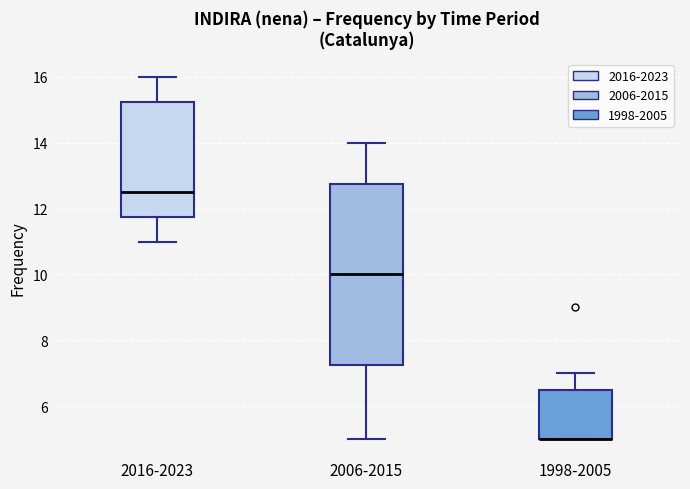

Reading left to right, read every box against the y-axis: the position of its median line, the range the box covers, and the ends of its whiskers. The values are not printed on the chart, so give them approximately, as read against the axis.

2016-2023: median 12.6, box 11.8 to 15.2, whiskers 11.0 to 16.0
2006-2015: median 10.0, box 7.2 to 12.8, whiskers 5.0 to 14.0
1998-2005: median 5.0 (drawn on the box's lower edge), box 5.0 to 6.6, whiskers 5.0 to 7.0